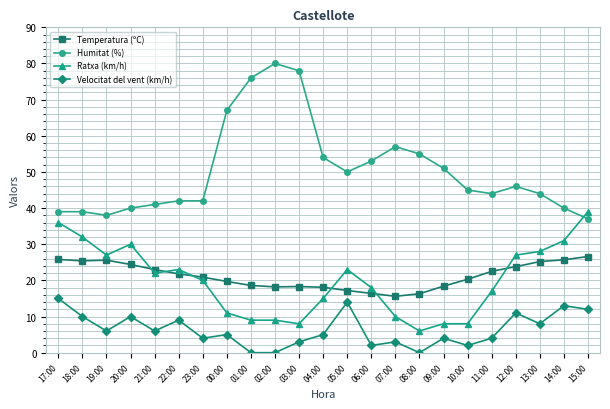

The Temperatura (ºC) series shows 18.4 at 09:00. True or false?

True